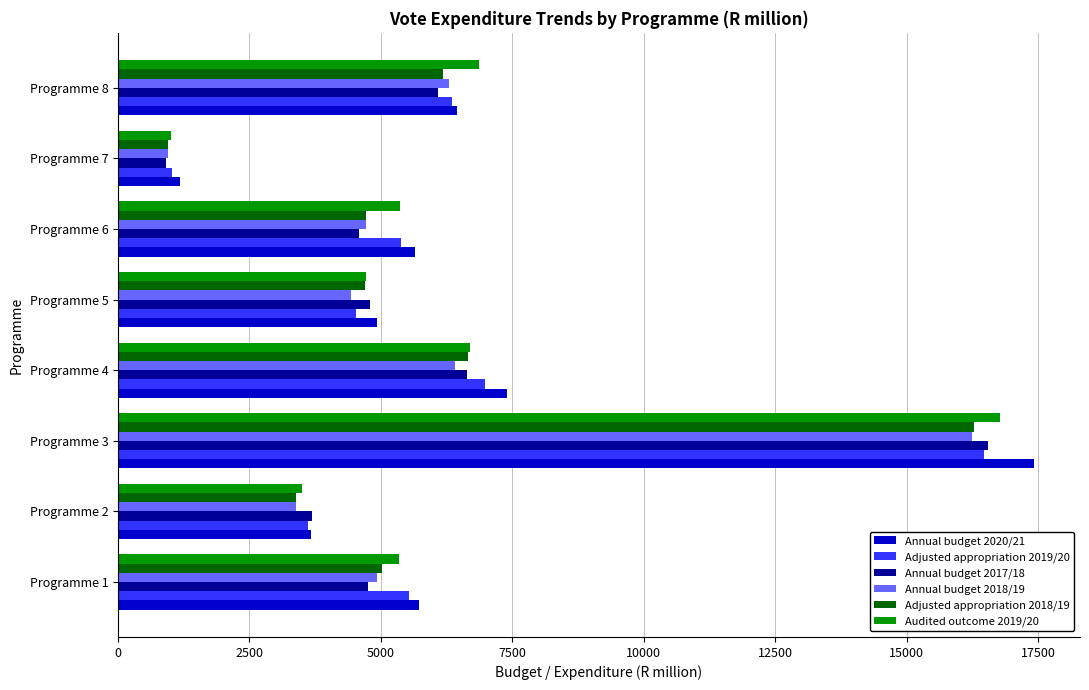

Which series has the widest spread of values?

Annual budget 2020/21